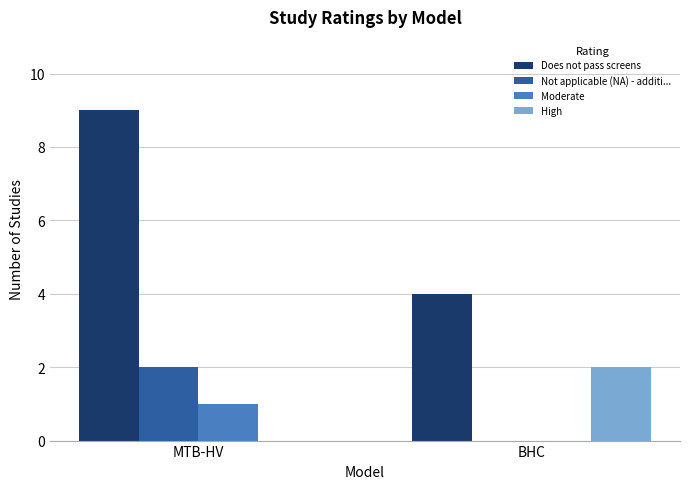

What are all the series names shown in the legend?

Does not pass screens, Not applicable (NA) - additi..., Moderate, High